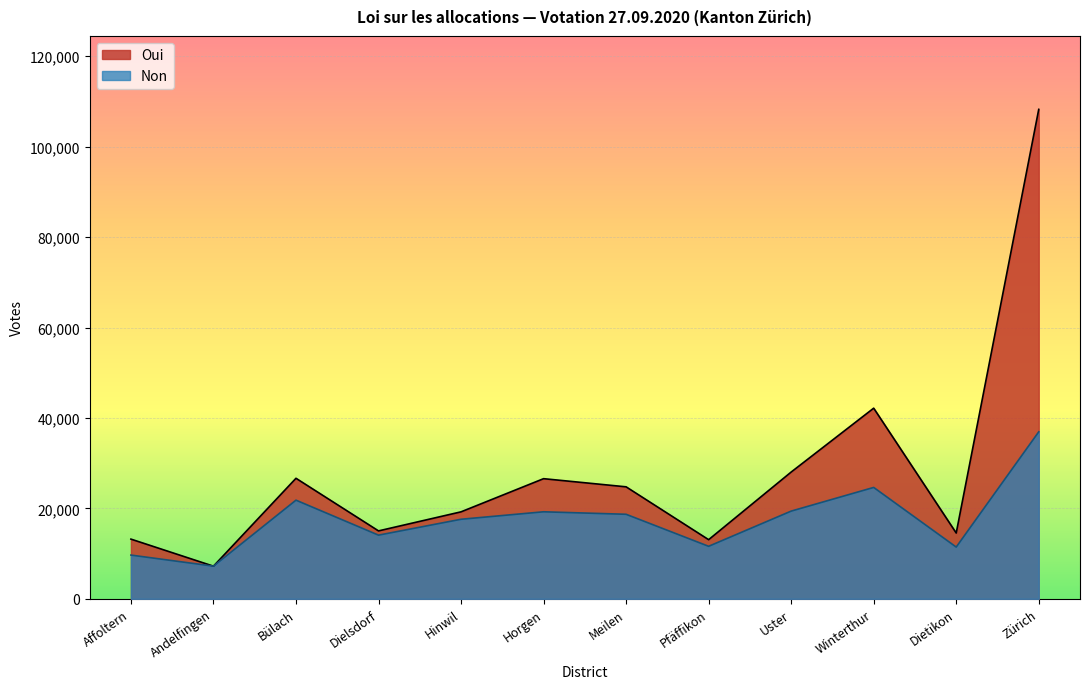

What is the label of the 1st point from the right?

Zürich